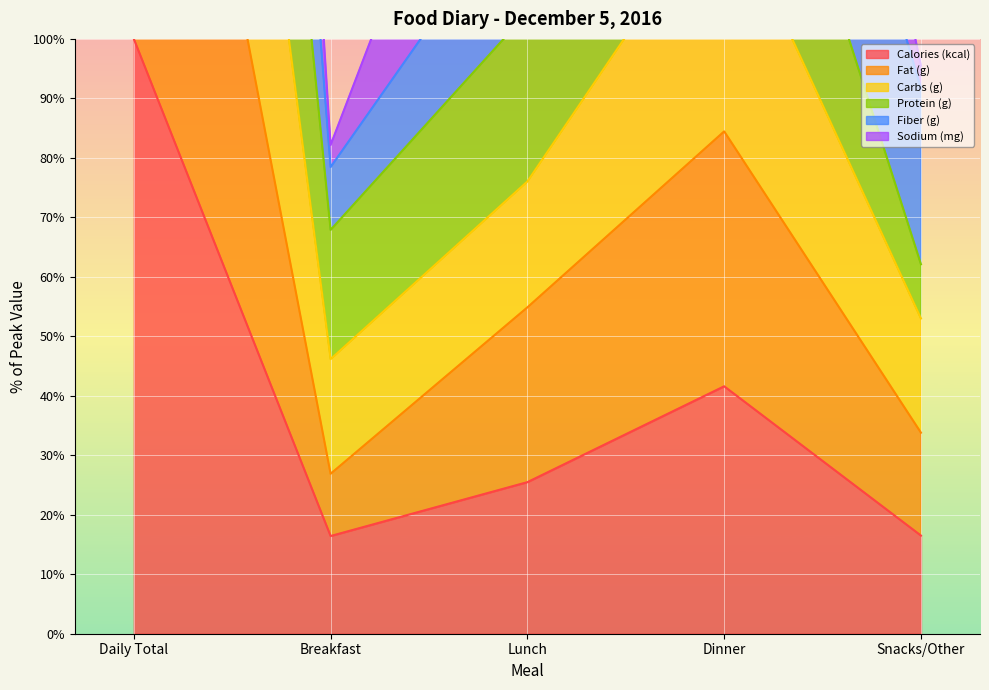

True or false: Fat (g) has a value of 83.8 at Daily Total.

False